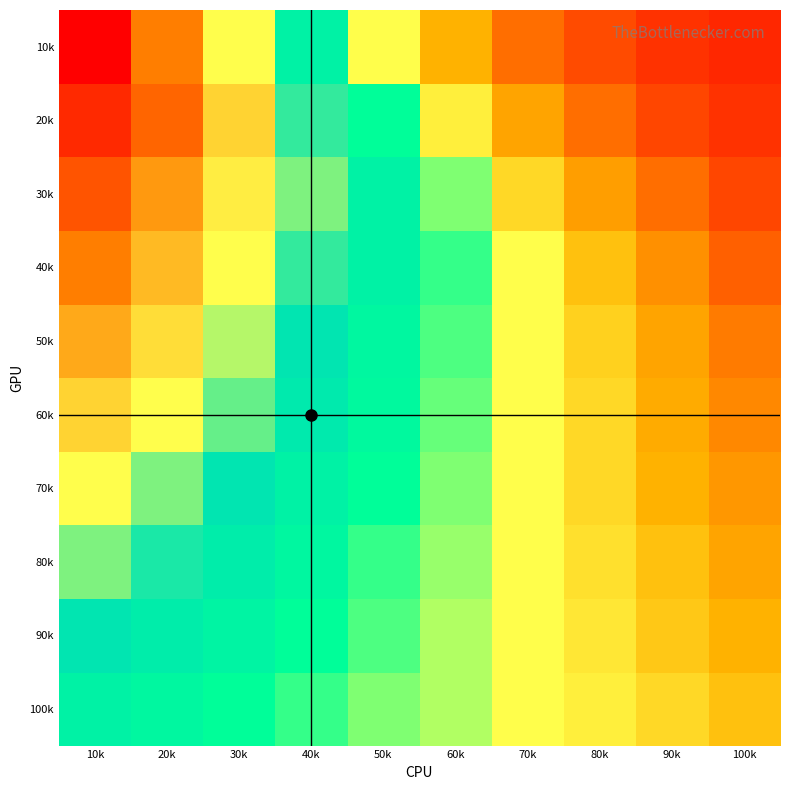

At 70k, list the series in order from smallest to largest.

10k, 20k, 30k, 100k, 90k, 80k, 70k, 60k, 50k, 40k